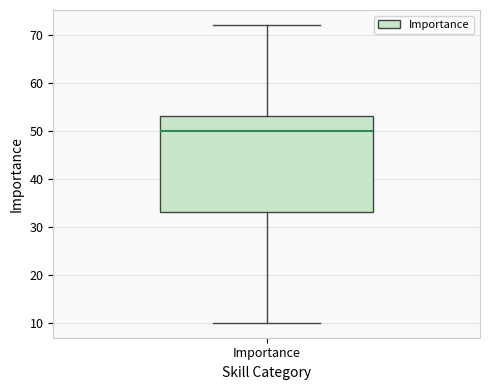

Where does the median line of the box for Importance sit on the y-axis? The values are not printed on the chart, so give them approximately, as read against the axis.

50